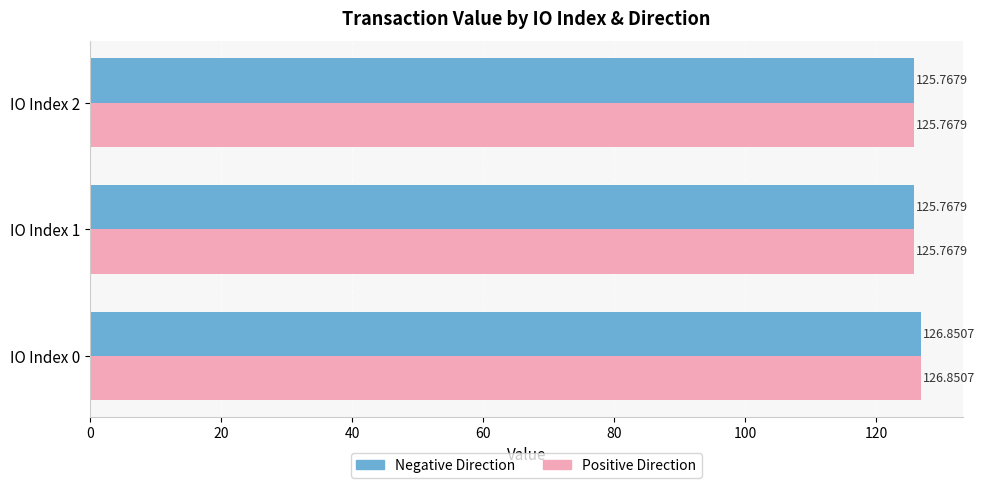

Count the Positive Direction values in the range 125 to 126.

2